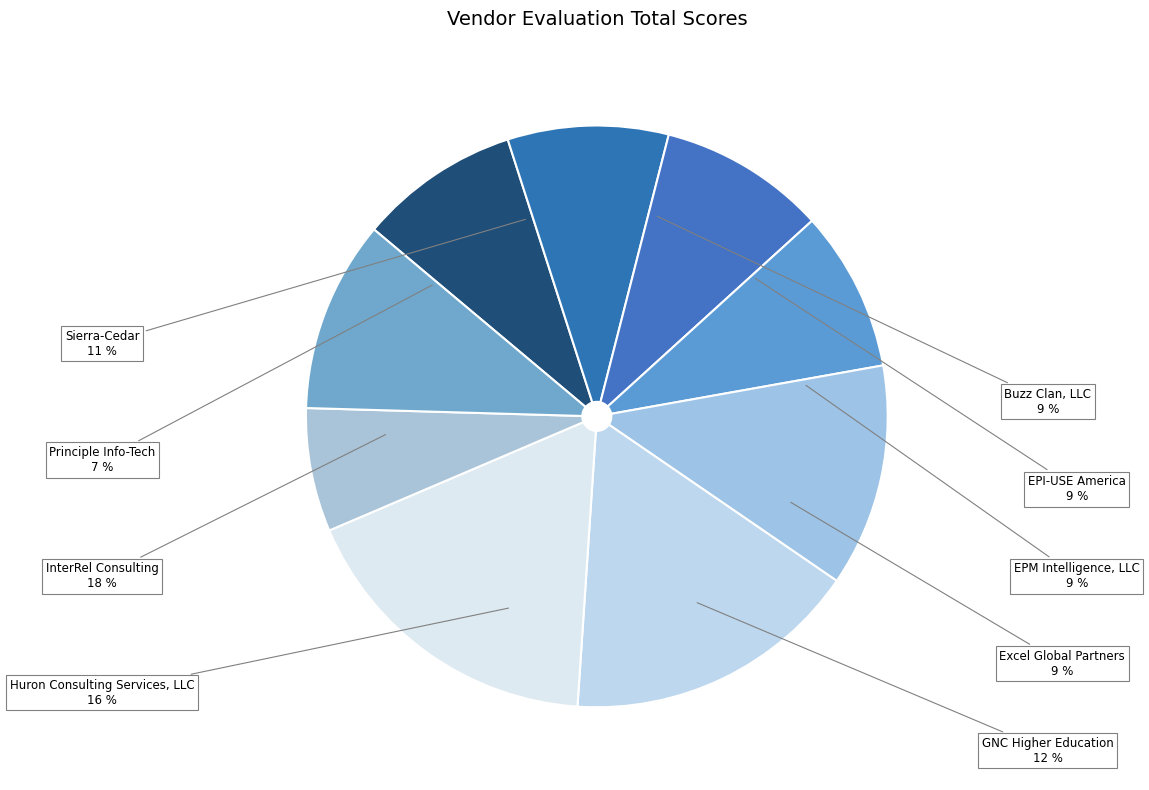

To the nearest percent, what is the difference between the InterRel Consulting and EPM Intelligence, LLC slice percentages?

8%